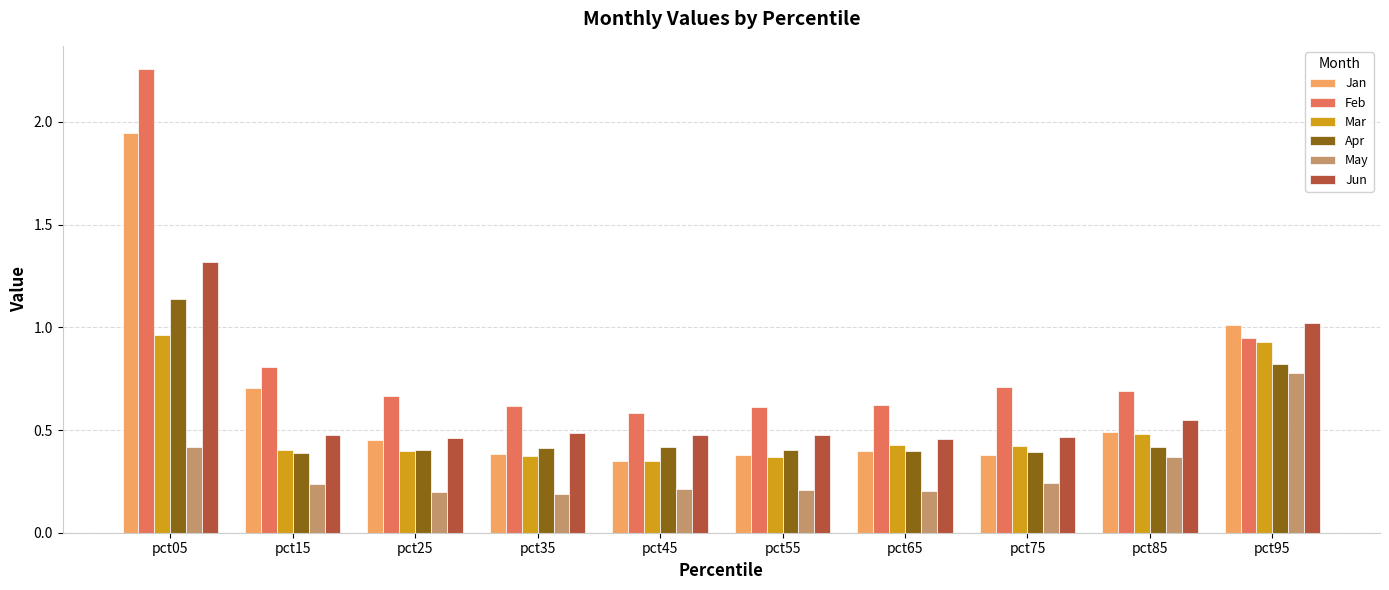

Which category has the highest value in the May series?

pct95